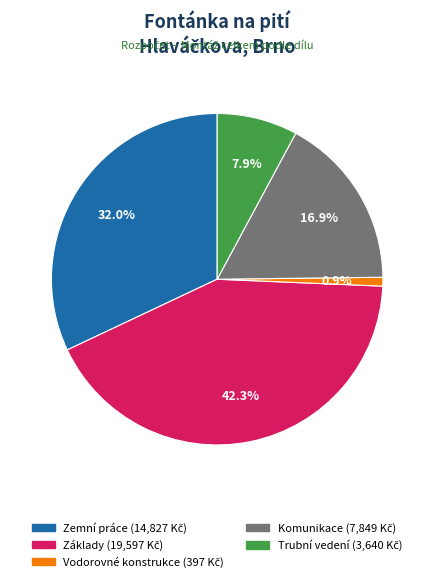

Count the number of slices in the pie.

5